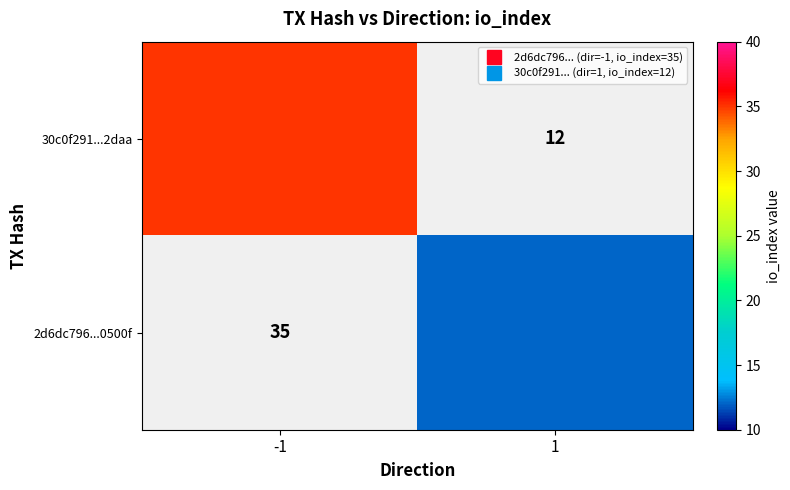

What is the approximate value of 2d6dc796...0500f at 1?

12.0